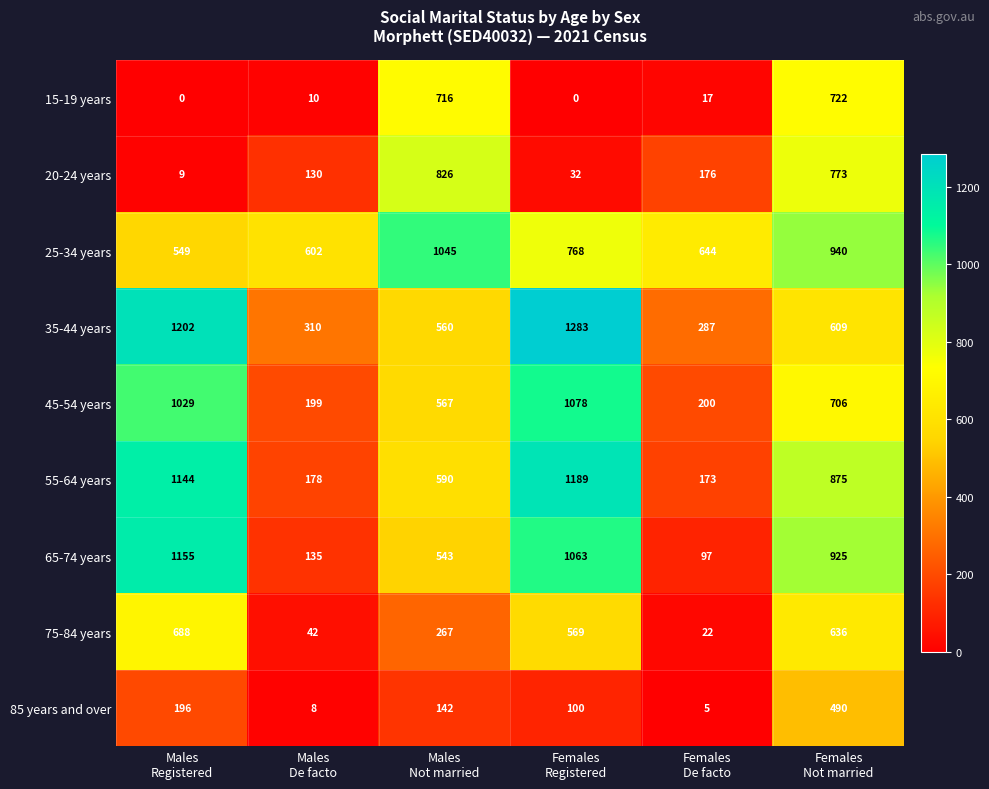

What is the greatest value displayed?

1283